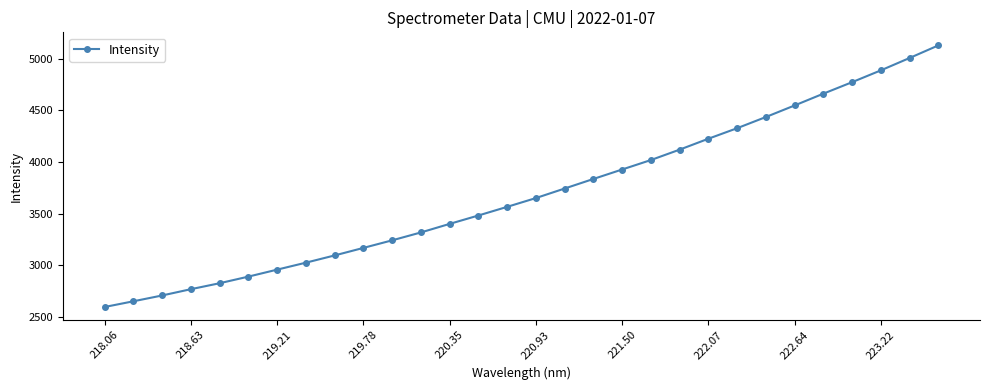

What is the smallest value displayed?

2594.4